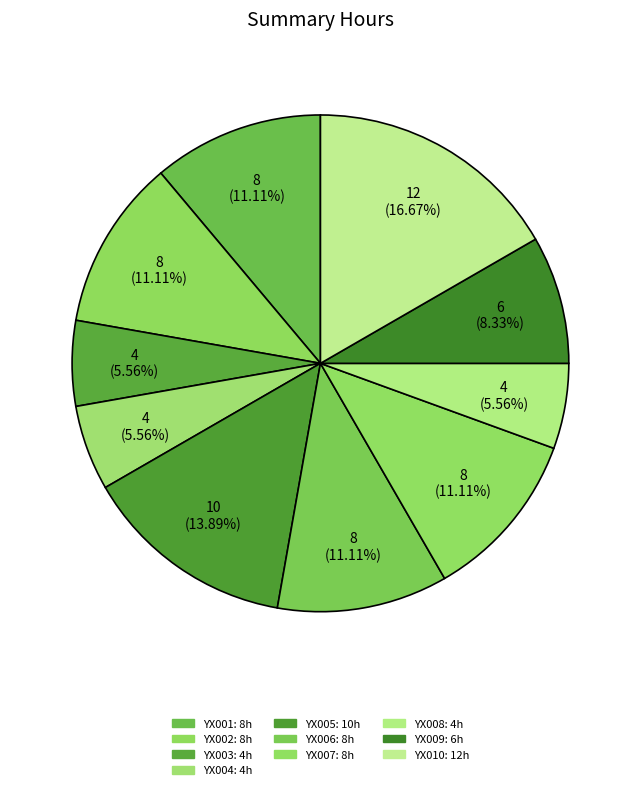

Count the number of slices in the pie.

10